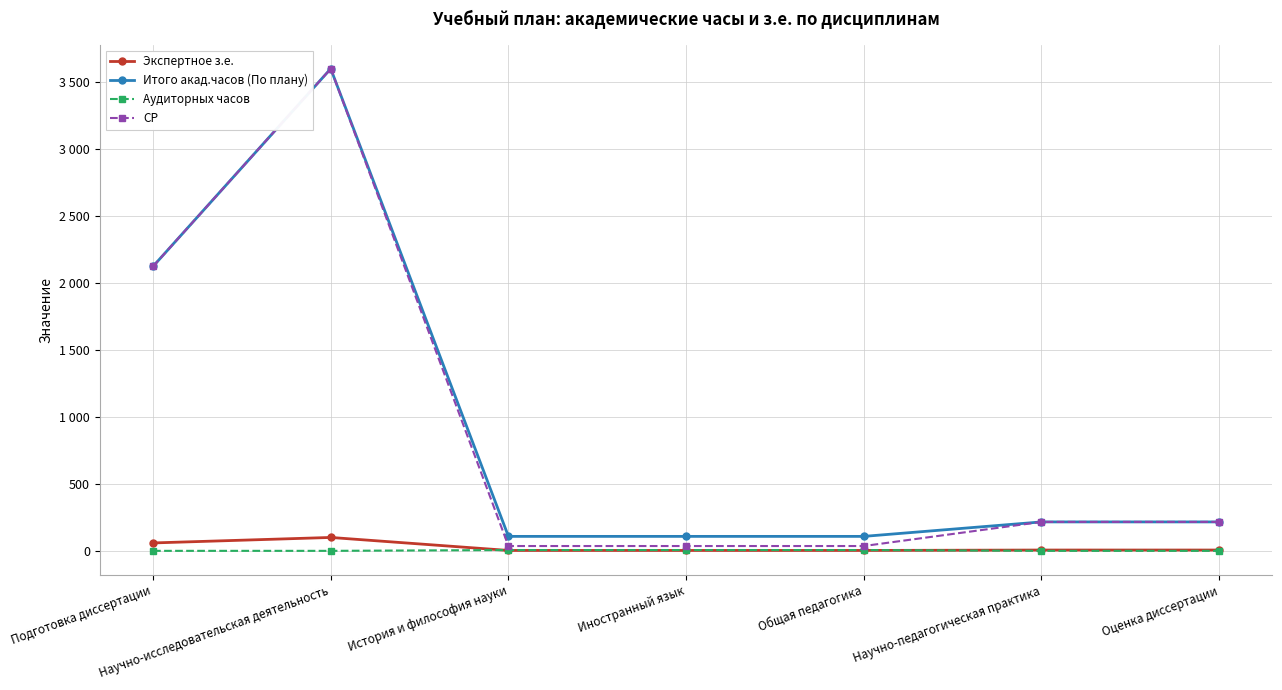

Is the value of Экспертное з.е. at Подготовка диссертации greater than the value of Итого акад.часов (По плану) at Иностранный язык?

No